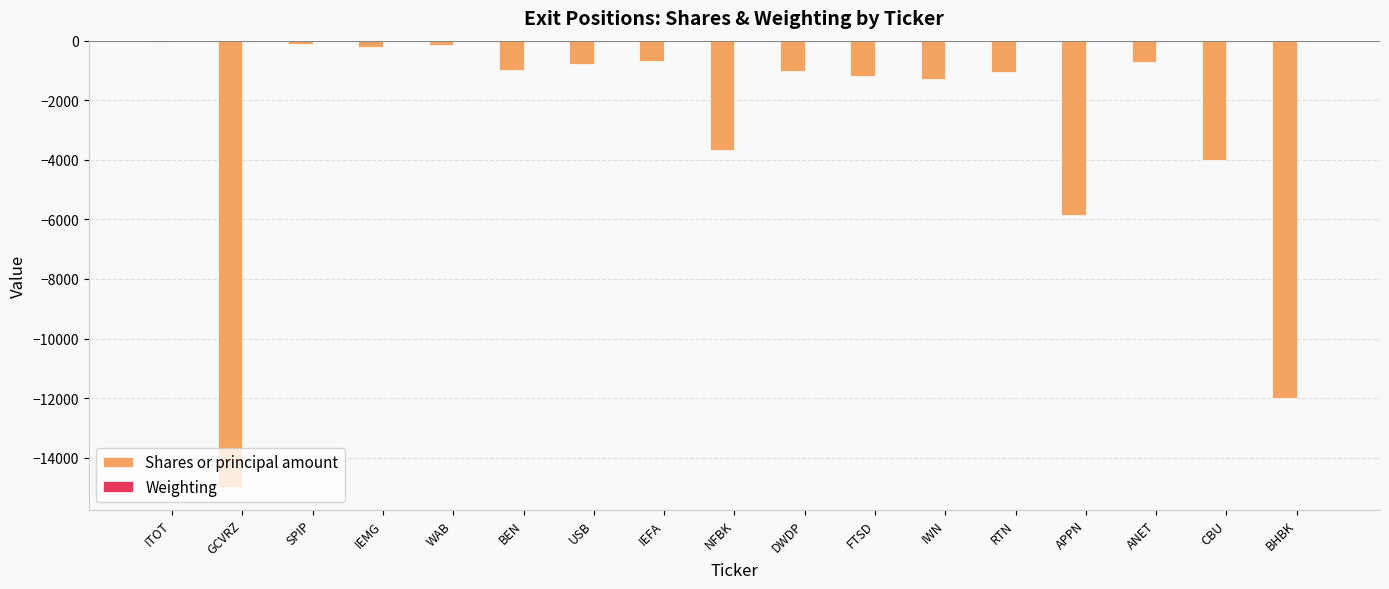

Is it true that Shares or principal amount equals -700.0 at ANET?

True